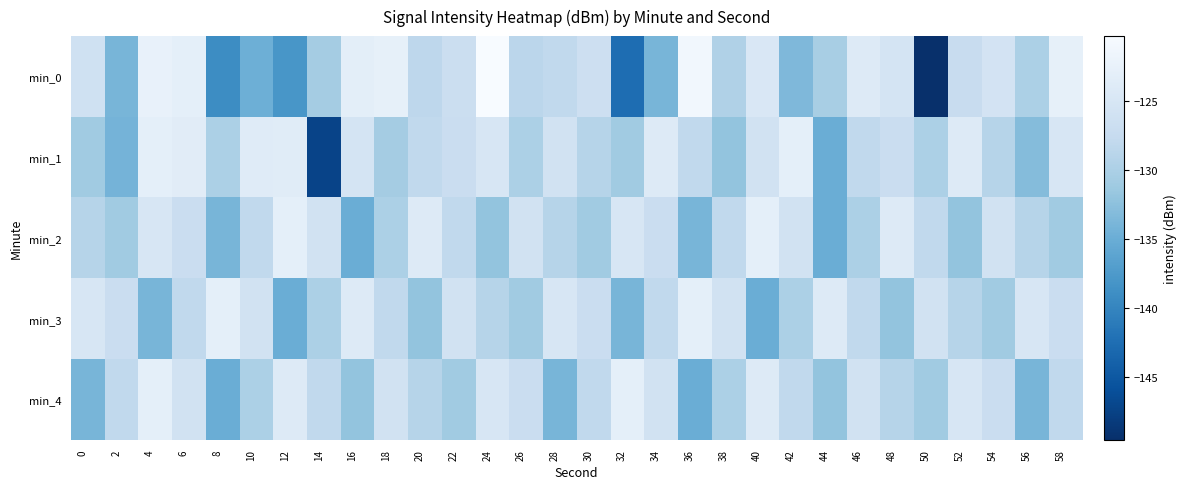

Reading left to right, what are all the values shown in this chart?

min_0: 0=-126.2	2=-133.9	4=-122.5	6=-123.0	8=-139.1	10=-134.8	12=-138.0	14=-130.6	16=-123.2	18=-122.8	20=-128.4	22=-126.9	24=-120.3	26=-128.6	28=-128.0	30=-126.5	32=-142.6	34=-134.0	36=-121.1	38=-129.7	40=-124.7	42=-133.5	44=-130.3	46=-124.2	48=-125.5	50=-149.5	52=-127.3	54=-125.7	56=-129.9	58=-122.8
min_1: 0=-131.0	2=-134.2	4=-123.0	6=-123.6	8=-129.9	10=-123.8	12=-123.7	14=-147.3	16=-125.5	18=-130.6	20=-128.0	22=-127.0	24=-125.0	26=-130.0	28=-126.0	30=-129.0	32=-131.0	34=-124.0	36=-128.0	38=-132.0	40=-126.0	42=-123.0	44=-135.0	46=-128.0	48=-127.0	50=-130.0	52=-124.0	54=-129.0	56=-133.0	58=-125.0
min_2: 0=-129.0	2=-131.0	4=-125.0	6=-127.0	8=-134.0	10=-128.0	12=-123.0	14=-126.0	16=-135.0	18=-130.0	20=-124.0	22=-128.0	24=-132.0	26=-126.0	28=-129.0	30=-131.0	32=-125.0	34=-127.0	36=-134.0	38=-128.0	40=-123.0	42=-126.0	44=-135.0	46=-130.0	48=-124.0	50=-128.0	52=-132.0	54=-126.0	56=-129.0	58=-131.0
min_3: 0=-125.0	2=-127.0	4=-134.0	6=-128.0	8=-123.0	10=-126.0	12=-135.0	14=-130.0	16=-124.0	18=-128.0	20=-132.0	22=-126.0	24=-129.0	26=-131.0	28=-125.0	30=-127.0	32=-134.0	34=-128.0	36=-123.0	38=-126.0	40=-135.0	42=-130.0	44=-124.0	46=-128.0	48=-132.0	50=-126.0	52=-129.0	54=-131.0	56=-125.0	58=-127.0
min_4: 0=-134.0	2=-128.0	4=-123.0	6=-126.0	8=-135.0	10=-130.0	12=-124.0	14=-128.0	16=-132.0	18=-126.0	20=-129.0	22=-131.0	24=-125.0	26=-127.0	28=-134.0	30=-128.0	32=-123.0	34=-126.0	36=-135.0	38=-130.0	40=-124.0	42=-128.0	44=-132.0	46=-126.0	48=-129.0	50=-131.0	52=-125.0	54=-127.0	56=-134.0	58=-128.0